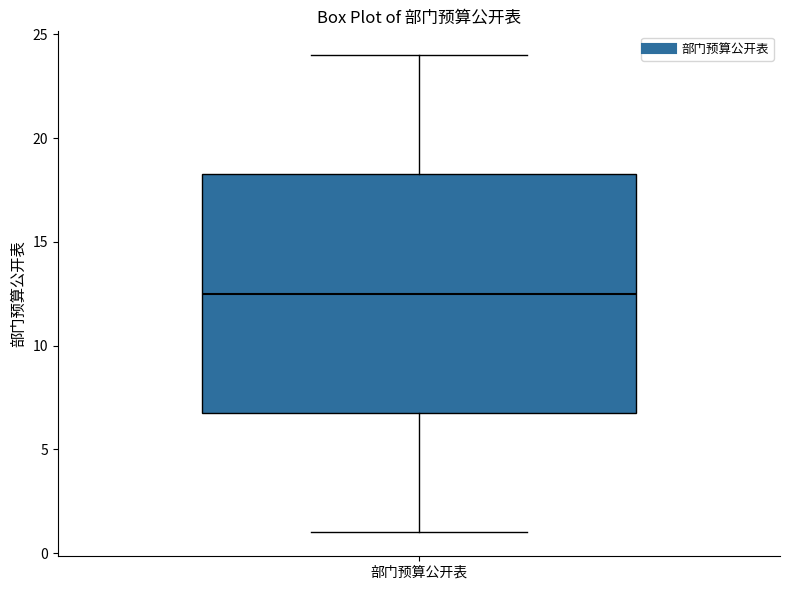

Read this box plot against the y-axis: the position of the median line, the range covered by the box, and the ends of both whiskers. The values are not printed on the chart, so give them approximately, as read against the axis.

median 12.5, box 7.0 to 18.5, whiskers 1.0 to 24.0